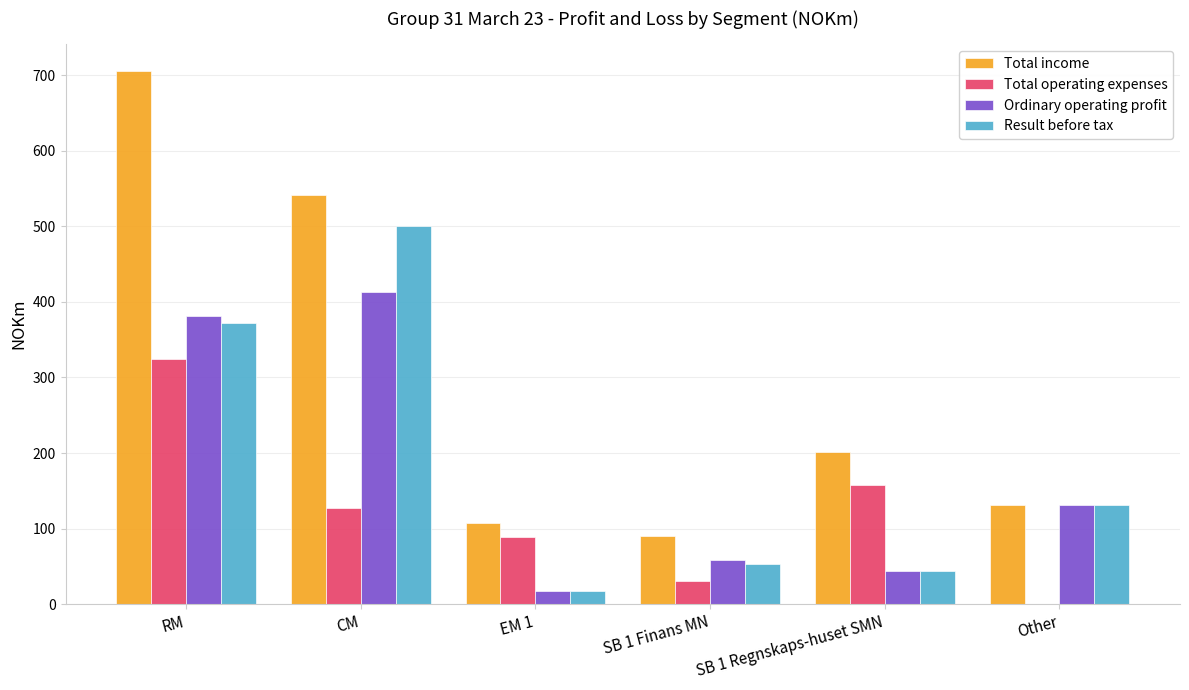

What is the highest value of the Total income series?

706